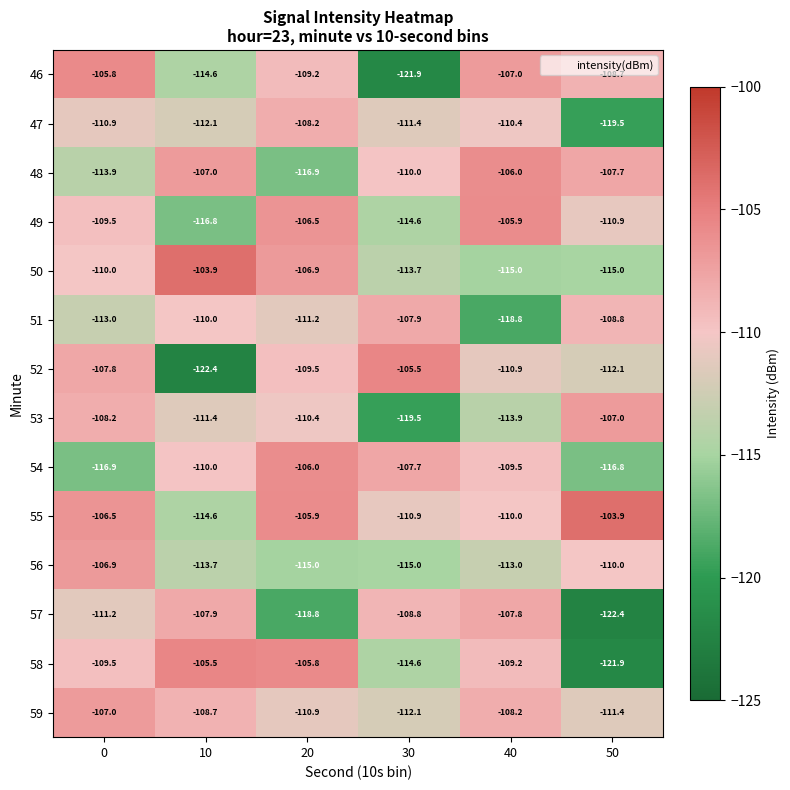

What is the spread (max minus min) of values at 50?

18.5